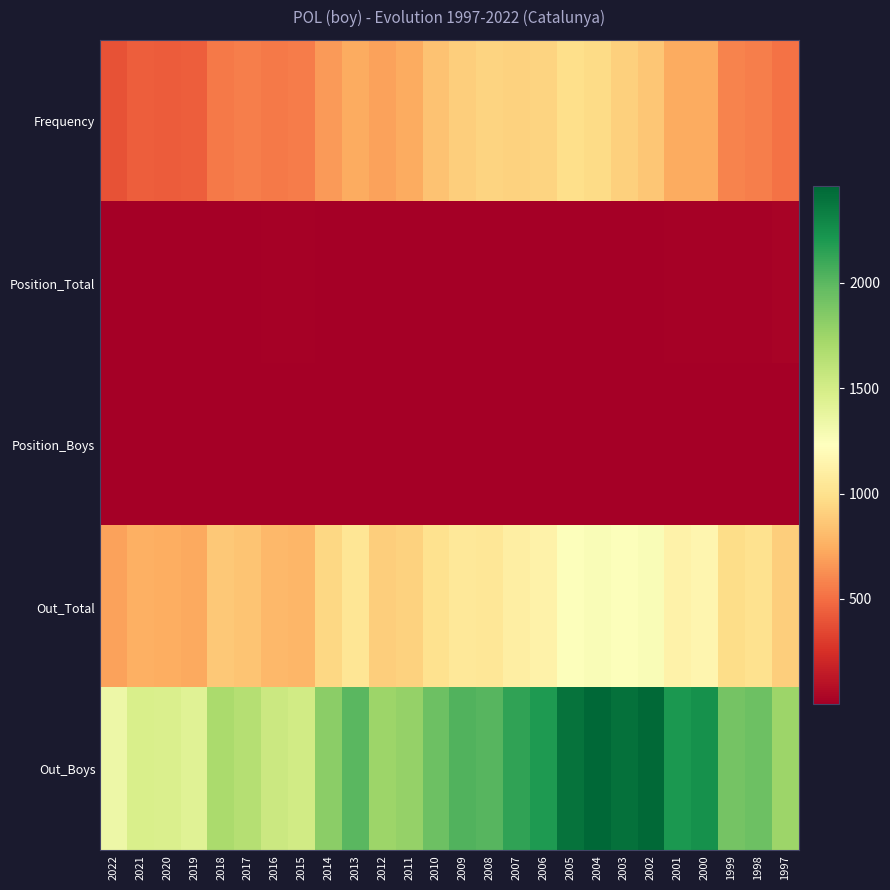

Count the number of data series in this chart.

5